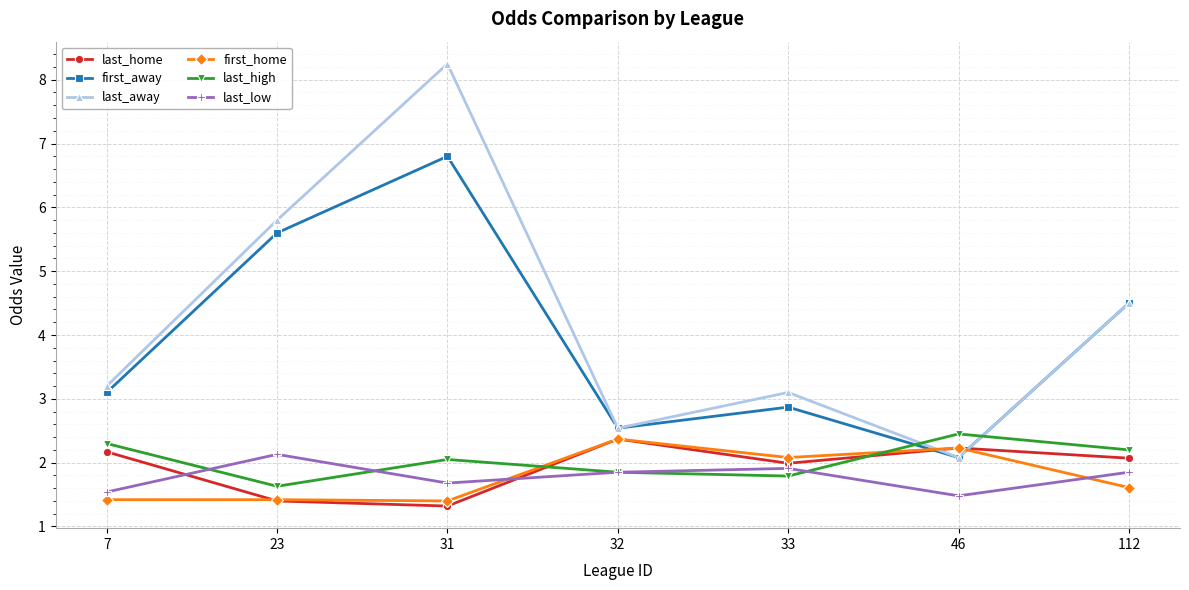

Where is the first local minimum for last_low?

31